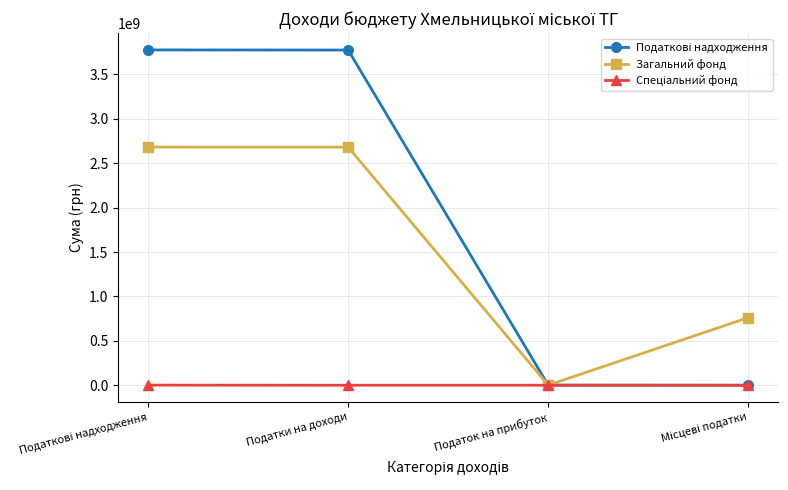

What is the label of the 3rd point from the left?

Податок на прибуток